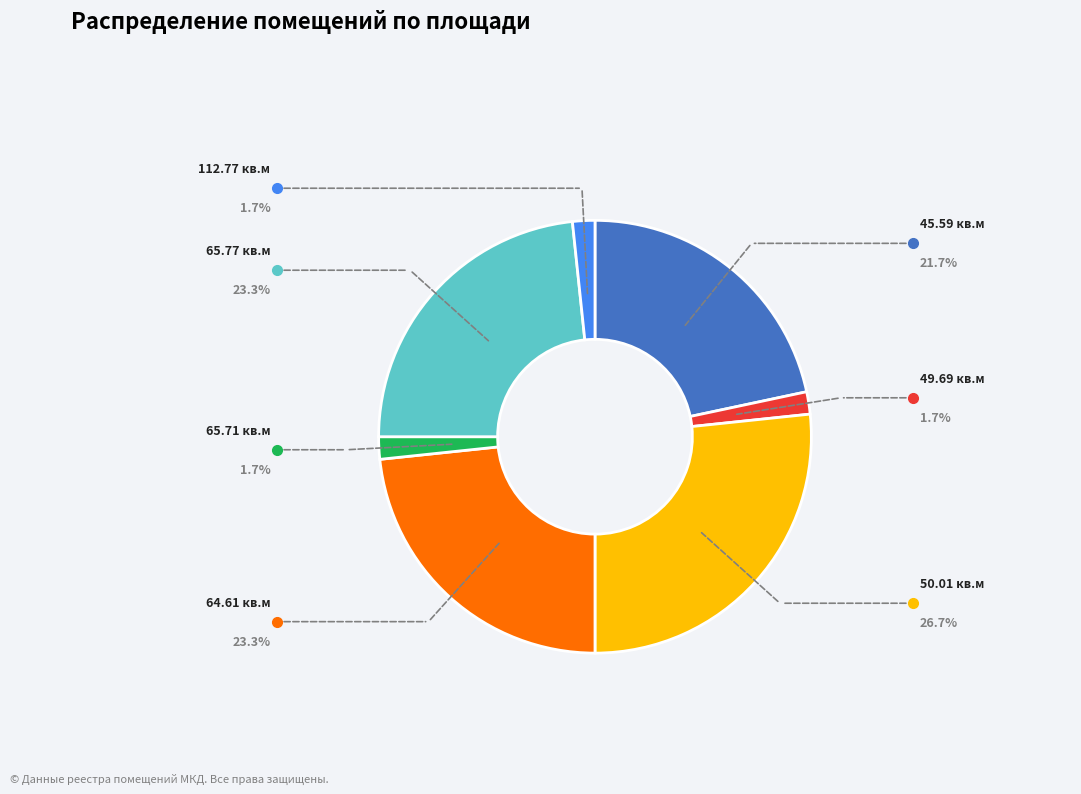

The 65.71 slice represents 10% of the pie. True or false?

False